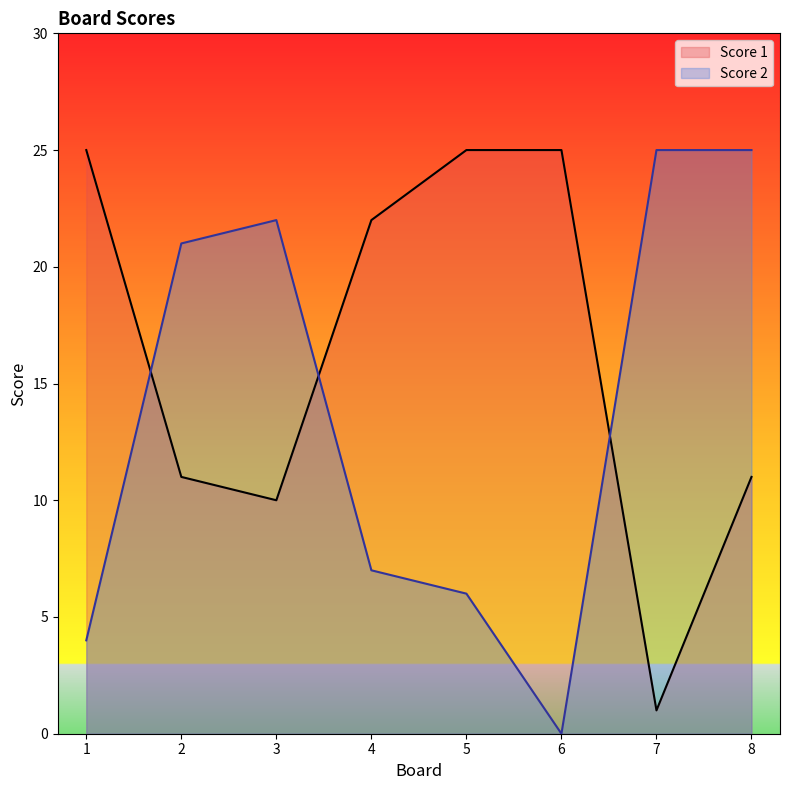

How many lines are shown in the chart?

2